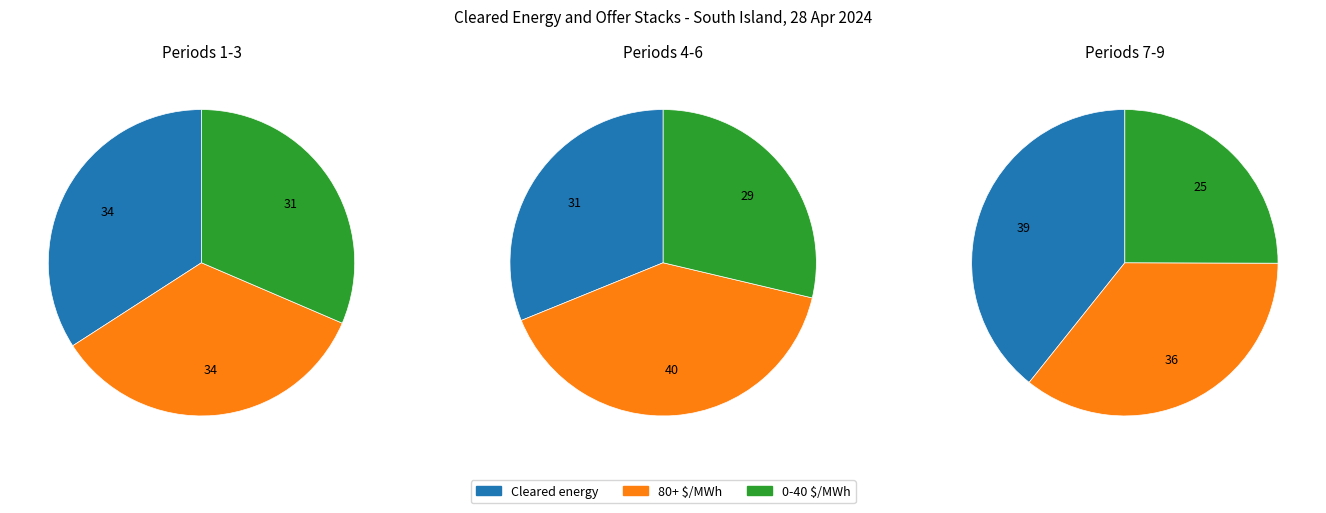

Does Period 4 represent more than half of the total?

No